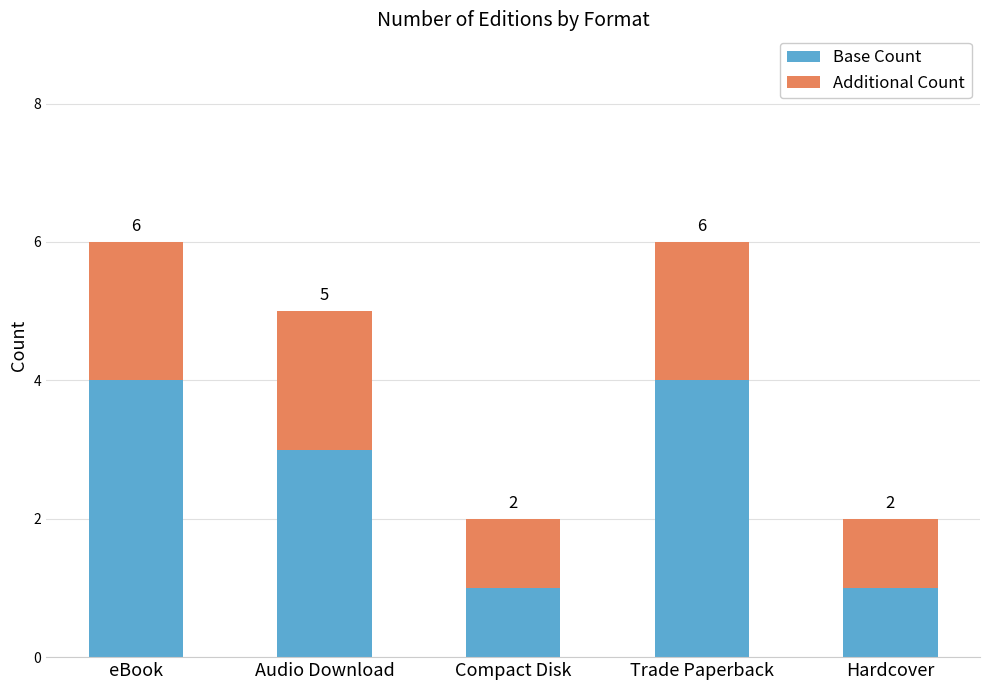

Is it true that Base Count equals 2 at Audio Download?

False